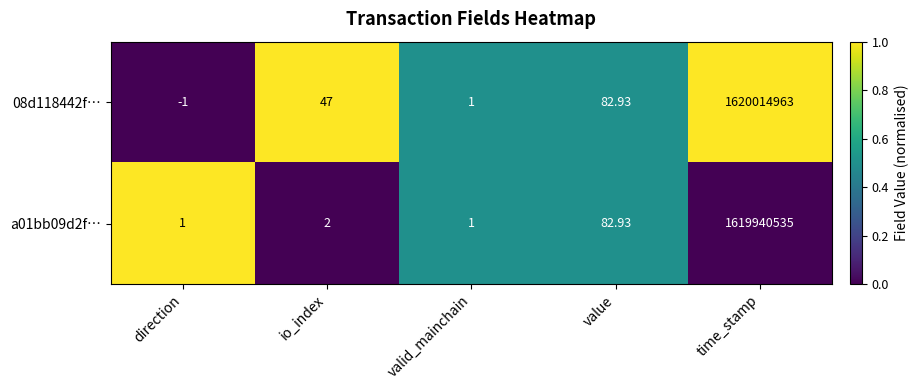

Is the value of a01bb09d2f… at time_stamp greater than the value of 08d118442f… at time_stamp?

No